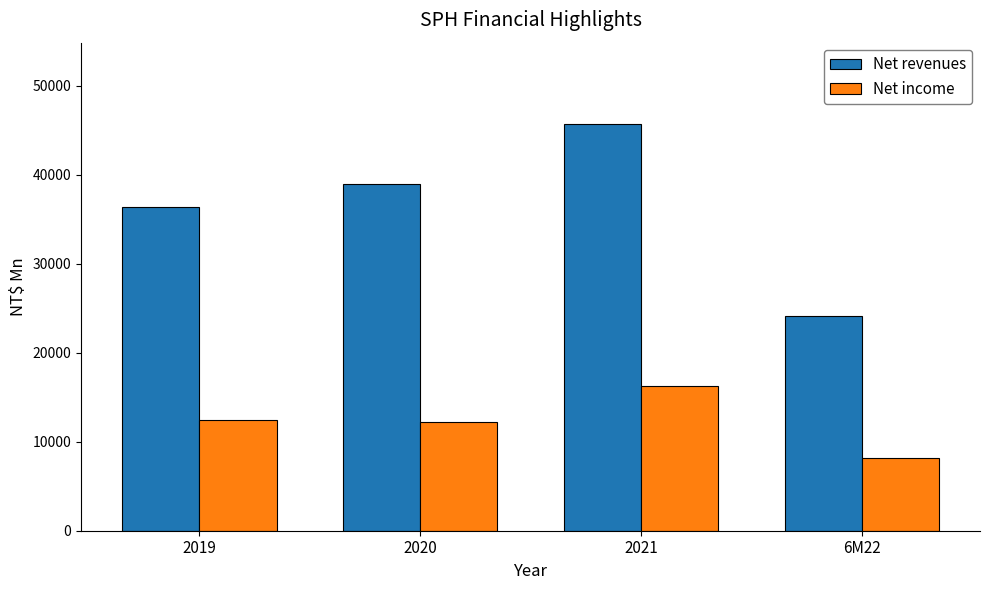

Reading left to right, list all the values displayed in this chart.

Net revenues: 36329.9	38990.8	45703.2	24107.8
Net income: 12477.0	12241.4	16211.0	8227.8